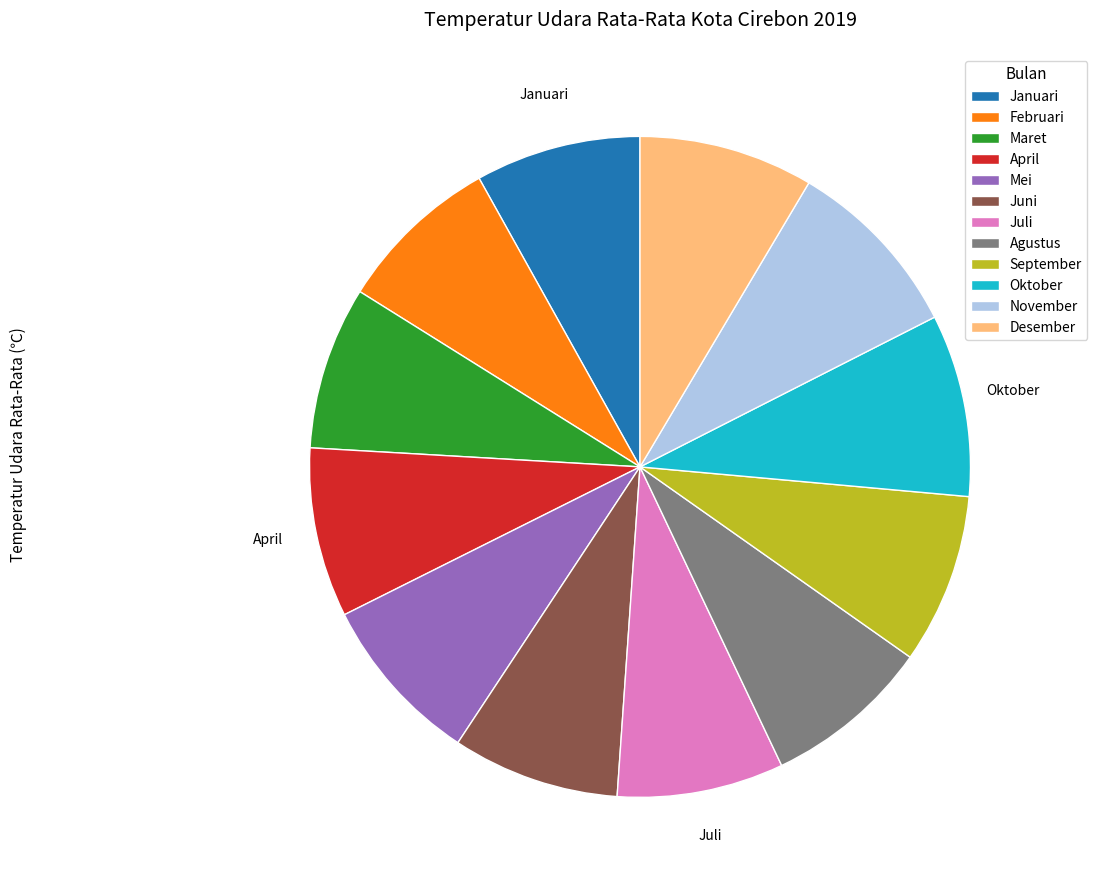

Is there a majority slice in this chart?

No